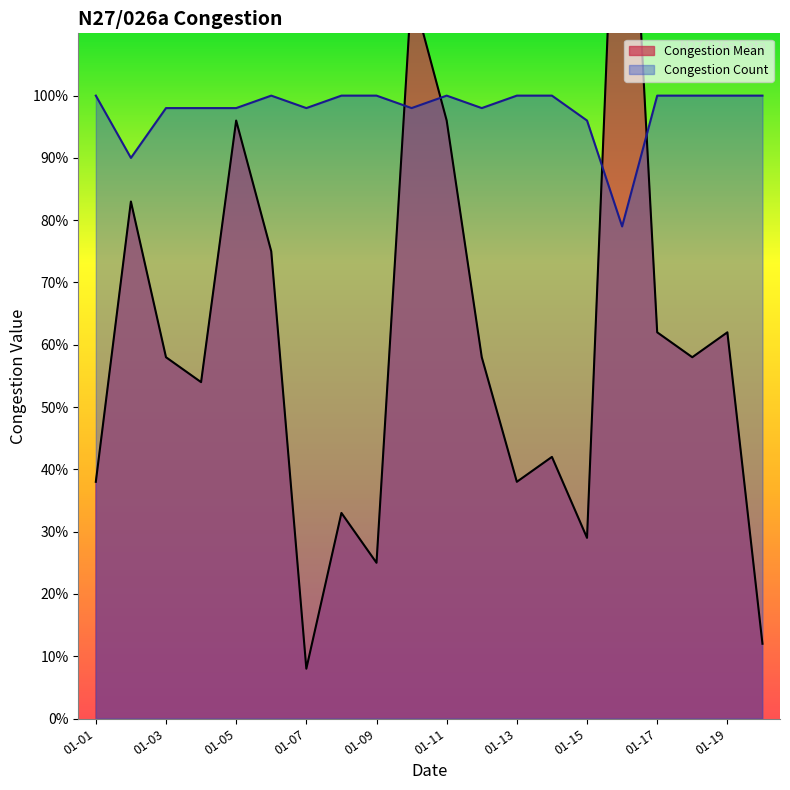

True or false: Congestion Count and Congestion Mean cross at least once.

True